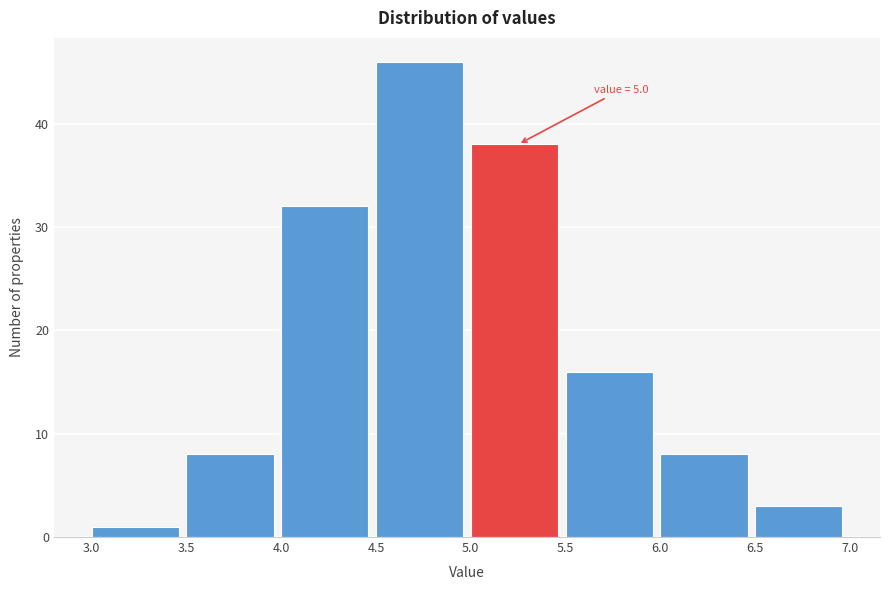

Which range on the x-axis has the tallest bar?

4.5 to 5.0